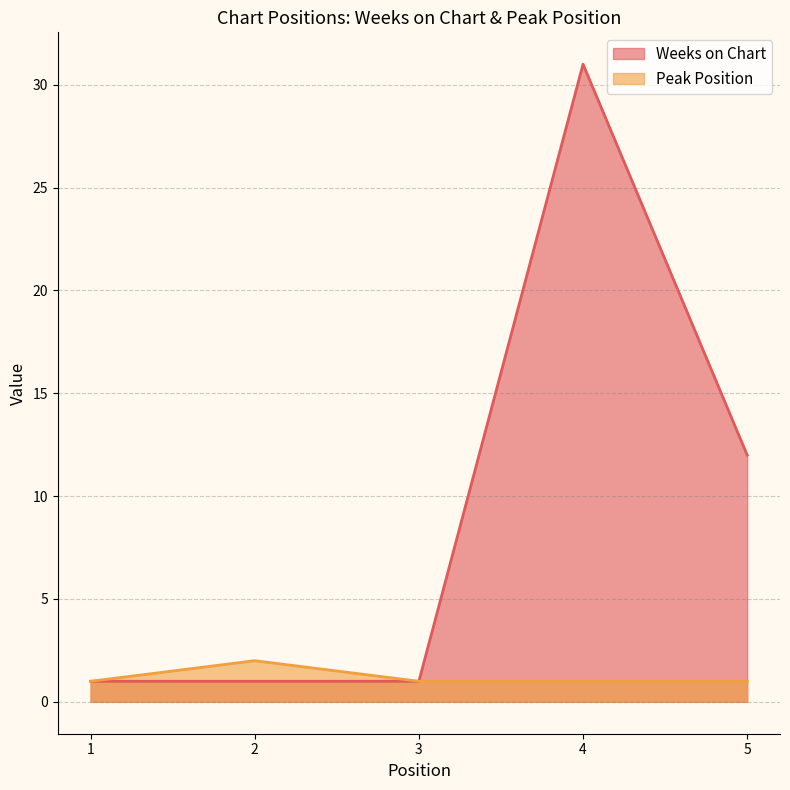

How many data points in Weeks on Chart are above 1?

2